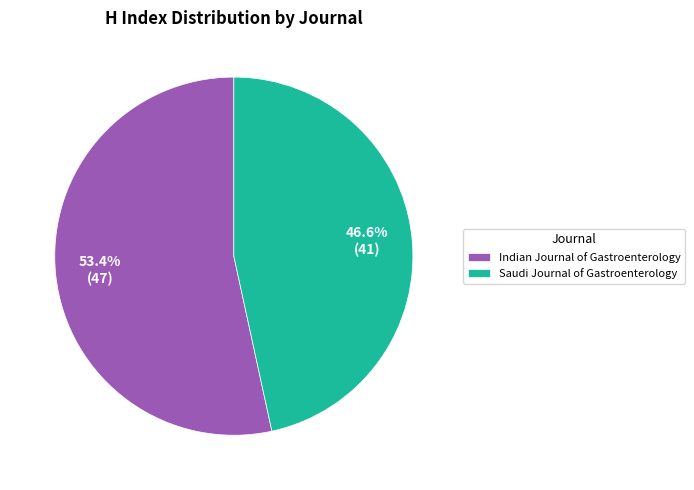

Which slice is the smallest?

Saudi Journal of Gastroenterology